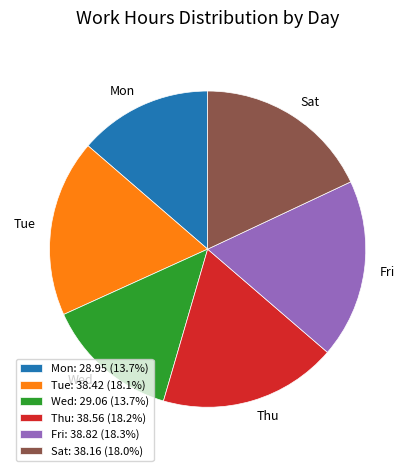

Is the sum of Mon and Thu greater than half?

No